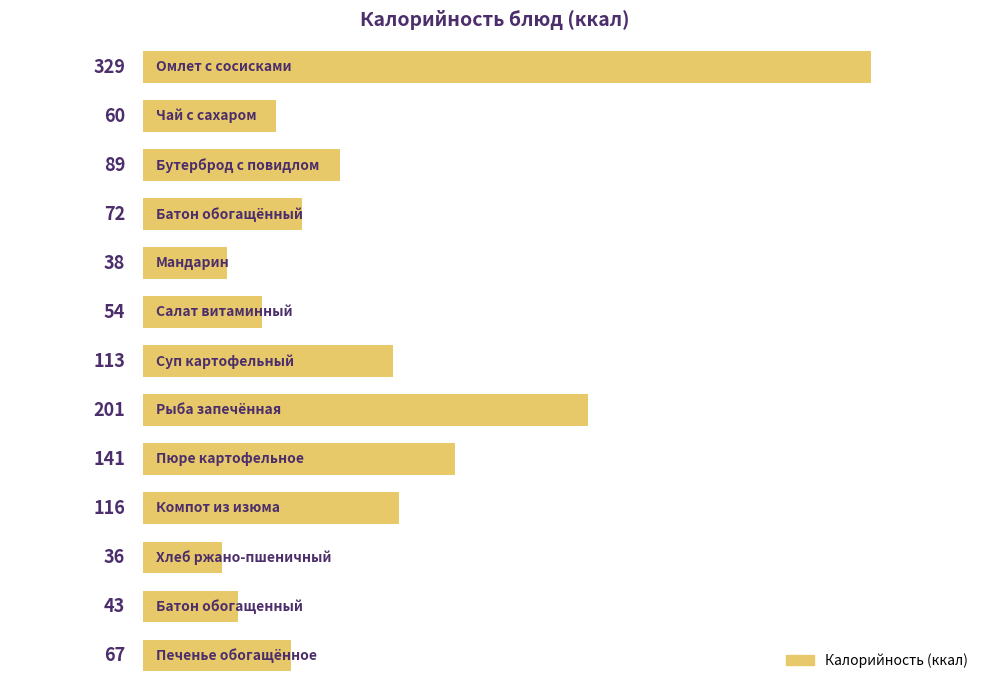

What is the sum of all values?

1359